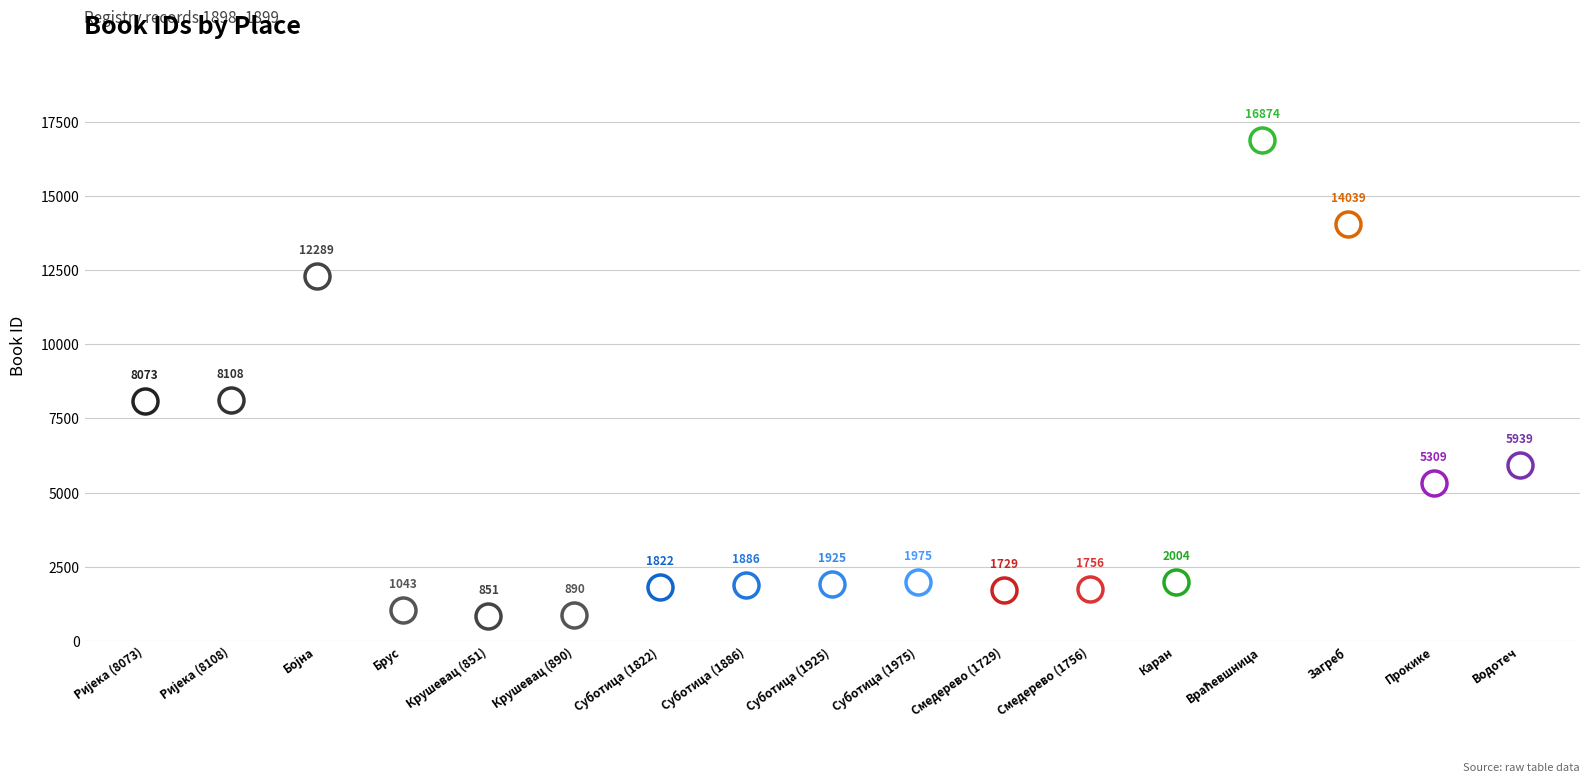

What position from the left is Брус?

4